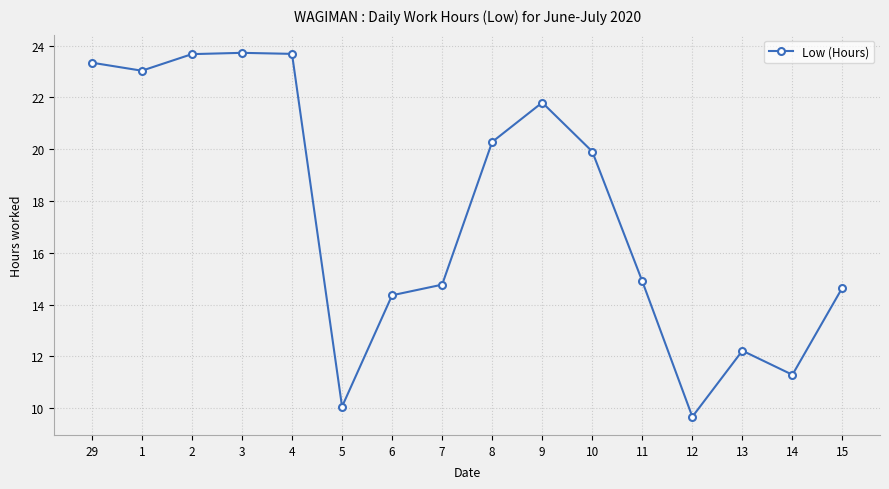

The value at 12 is 12.7. True or false?

False